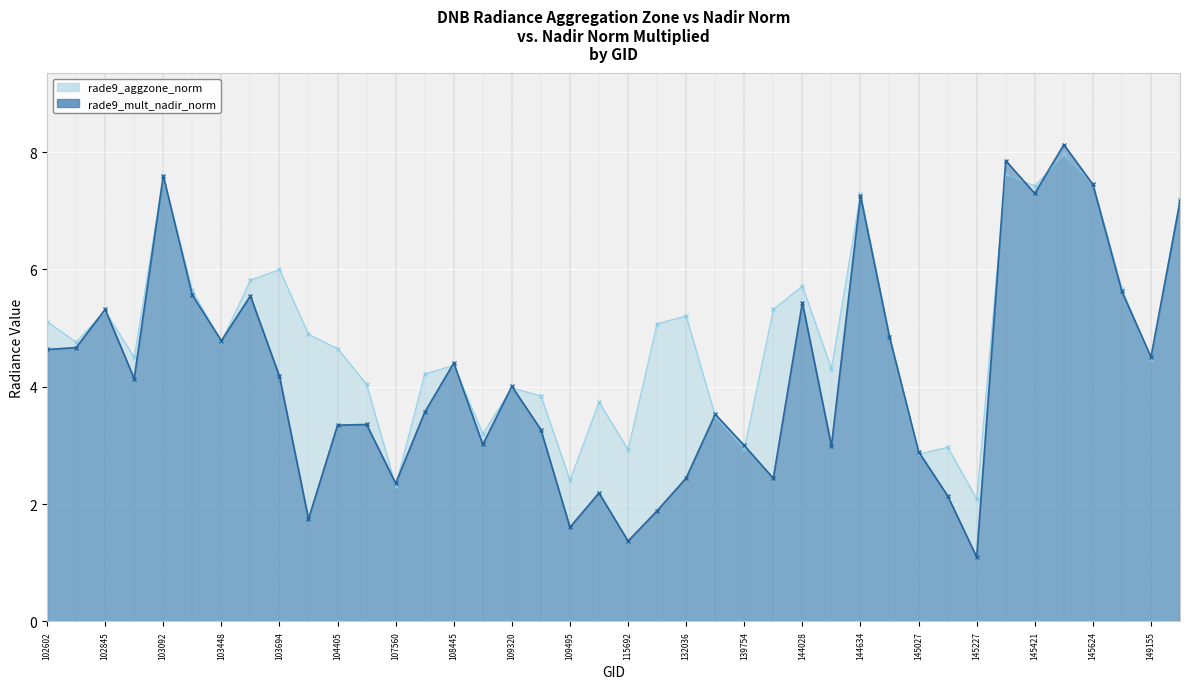

Which label corresponds to the largest value in the chart?

145435